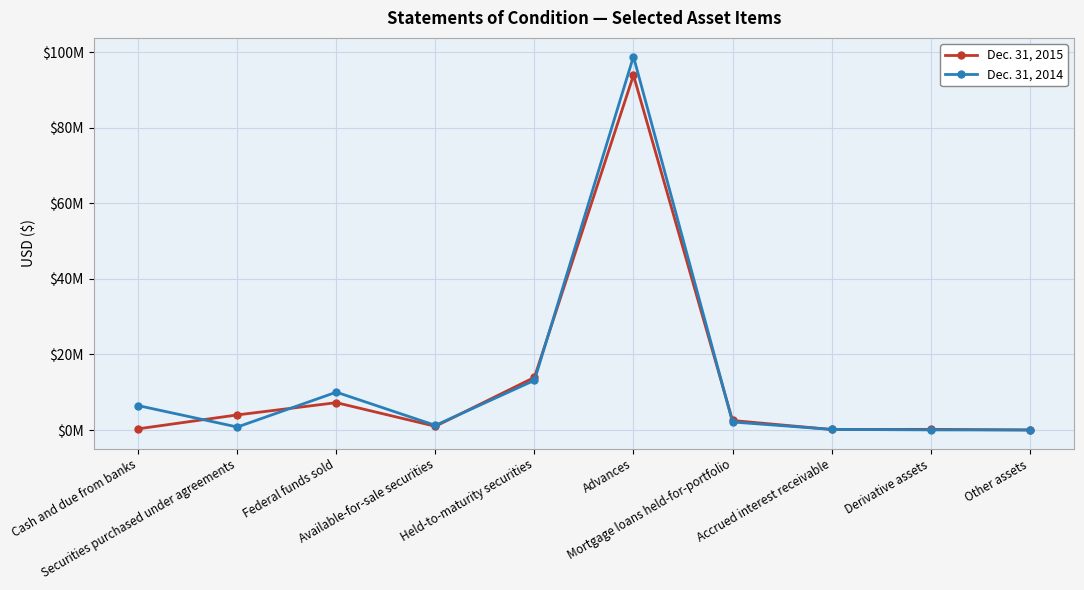

Which series has the largest total across all categories?

Dec. 31, 2014